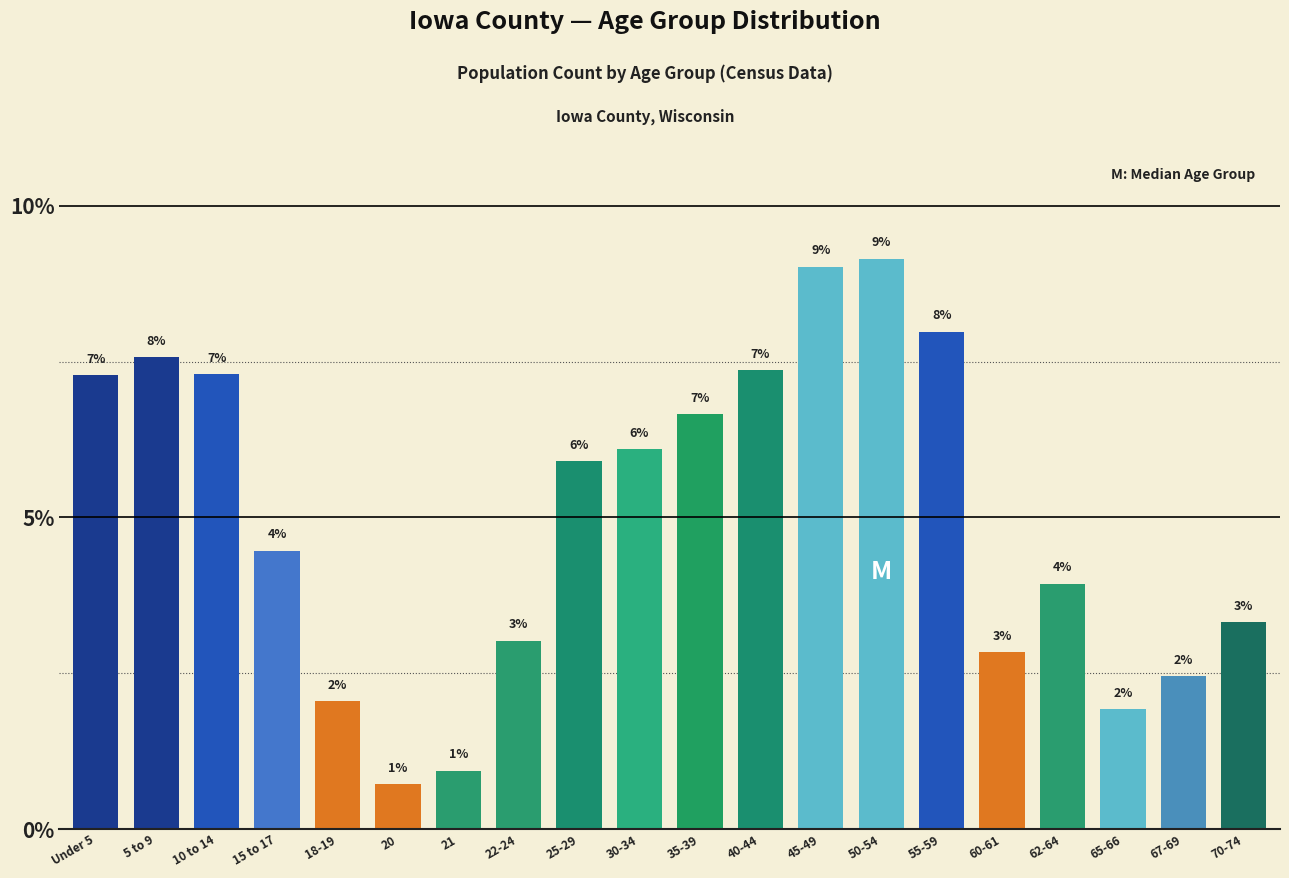

What is the ratio of the value at 18-19 to the value at Under 5?

0.3